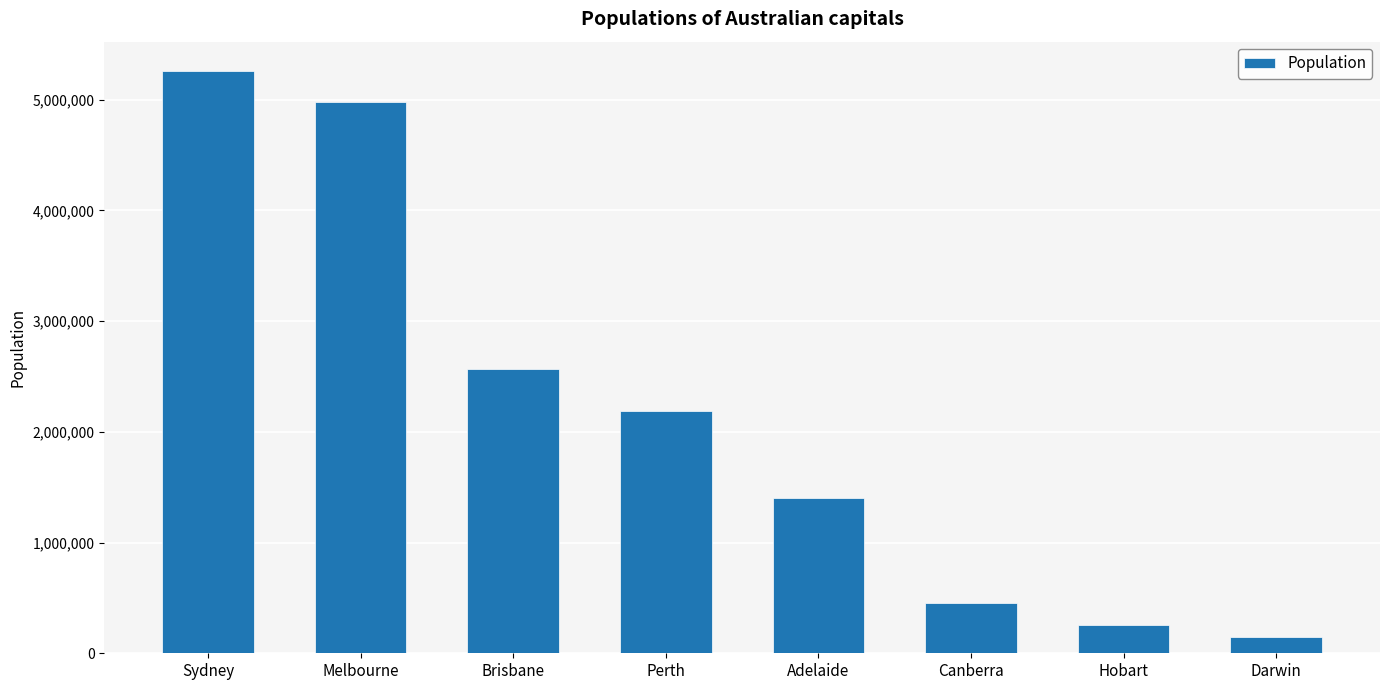

How many values are below 2192229?

4